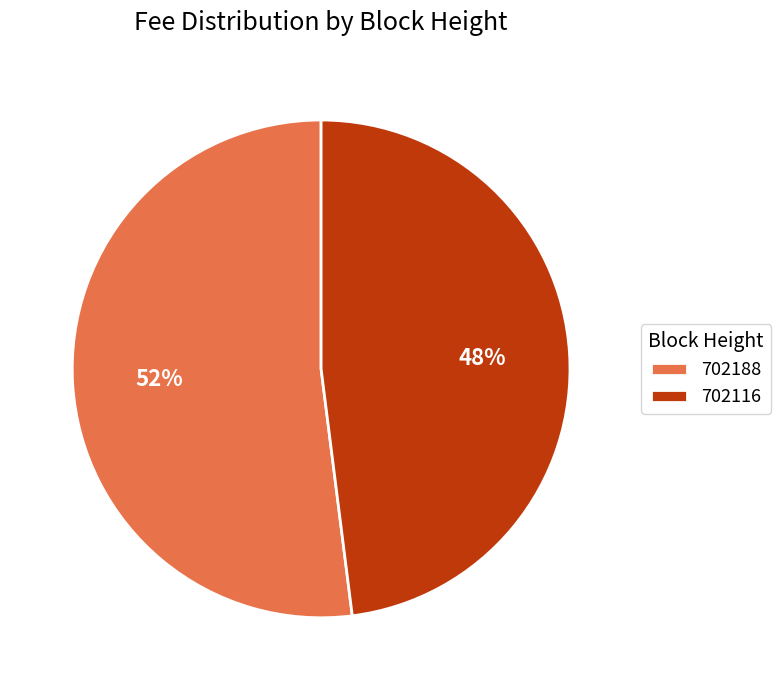

To the nearest percent, what is the average slice percentage?

50%